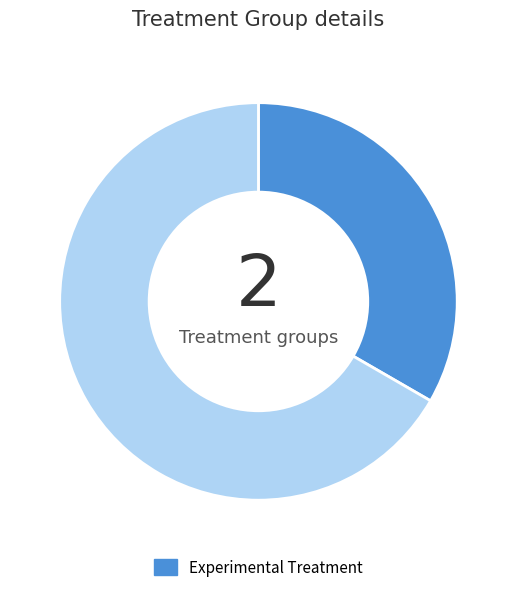

Is there a majority slice in this chart?

Yes